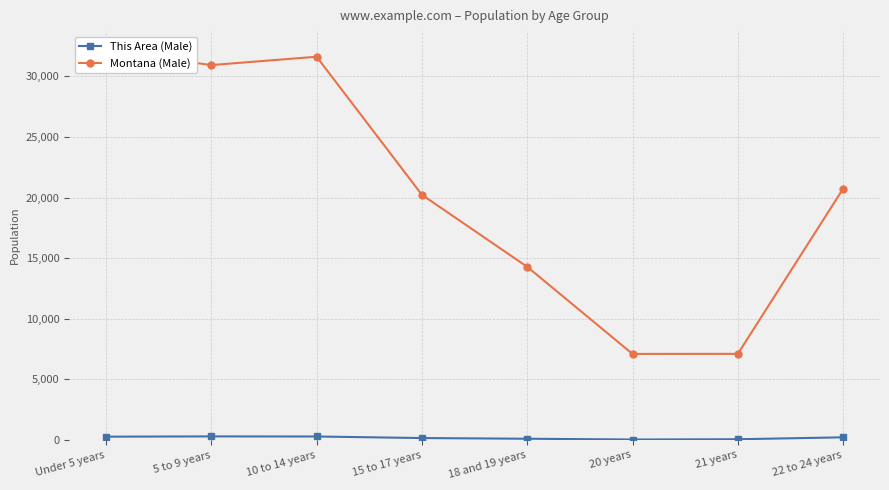

Which has a higher value, 15 to 17 years or Under 5 years?

Under 5 years